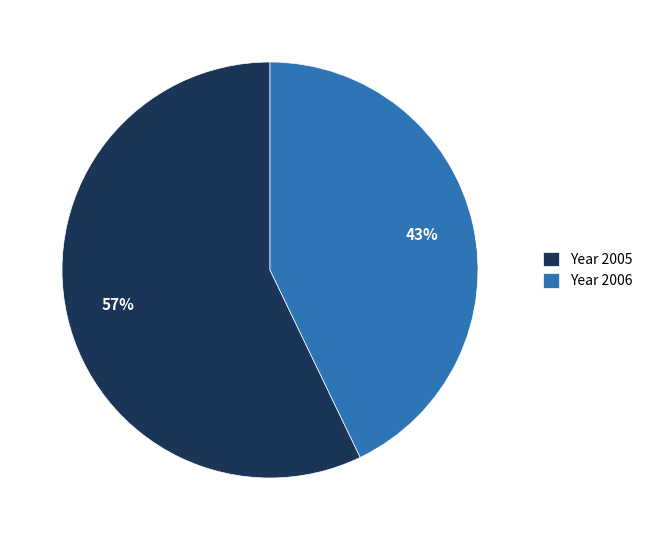

Is the sum of Year 2006 and Year 2005 greater than half?

Yes